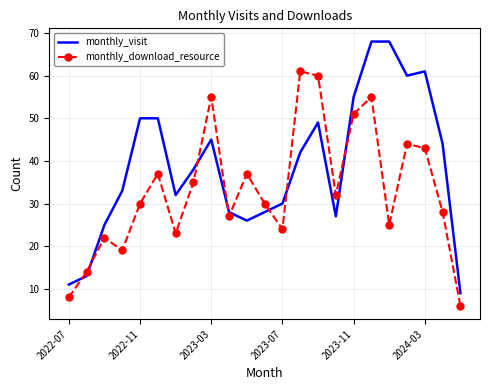

List the series in order of their overall mean, lowest first.

monthly_download_resource, monthly_visit